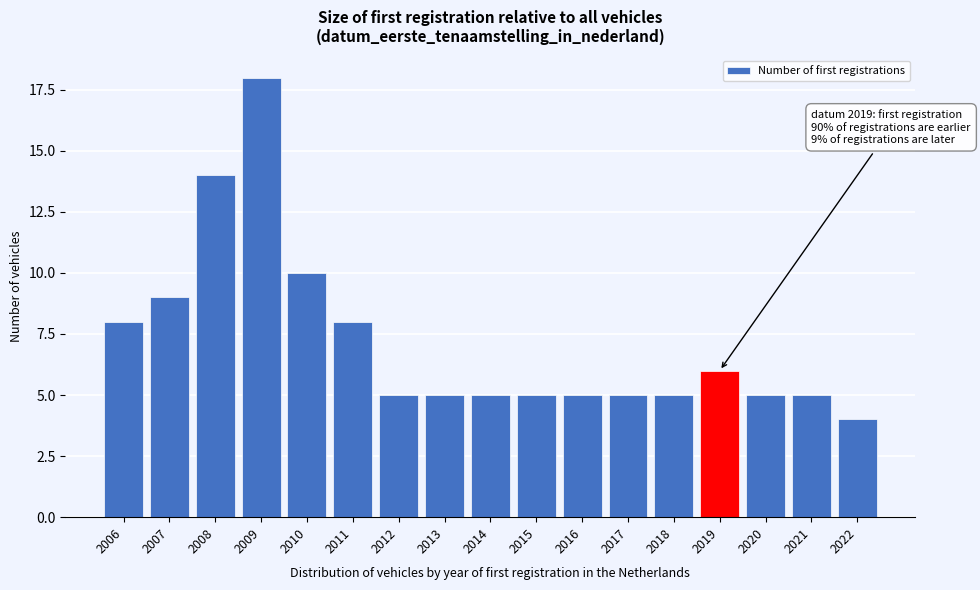

Reading left to right, extract all data points from this chart.

2006=8	2007=9	2008=14	2009=18	2010=10	2011=8	2012=5	2013=5	2014=5	2015=5	2016=5	2017=5	2018=5	2019=6	2020=5	2021=5	2022=4